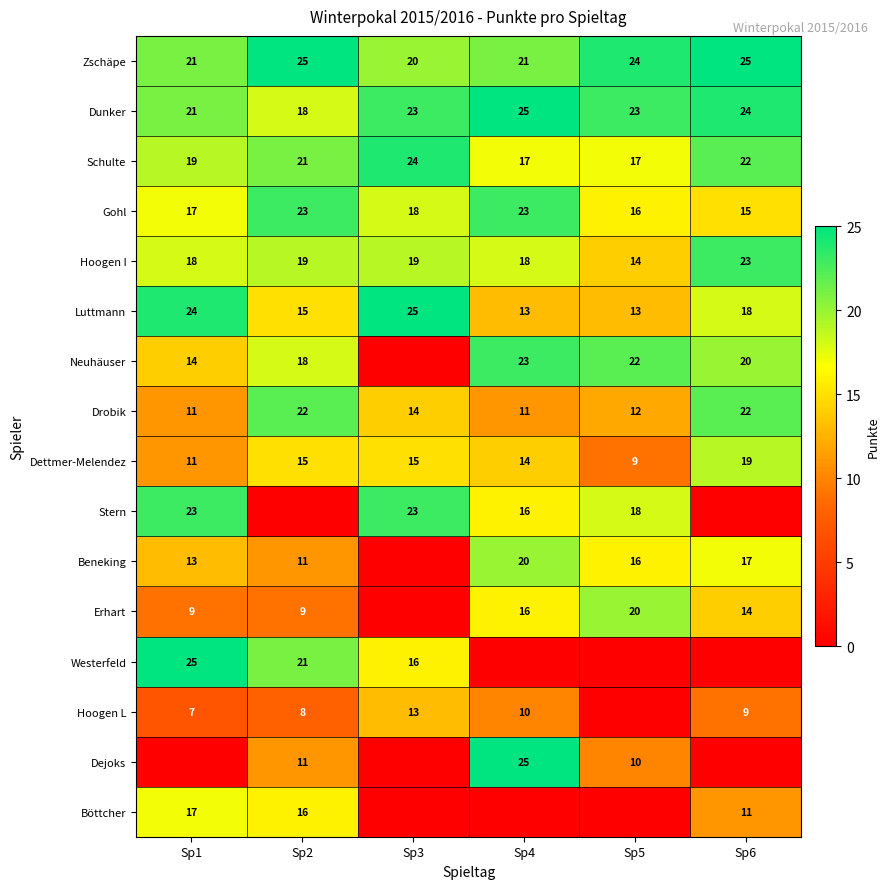

At which label is Dunker closest to 21?

Sp1